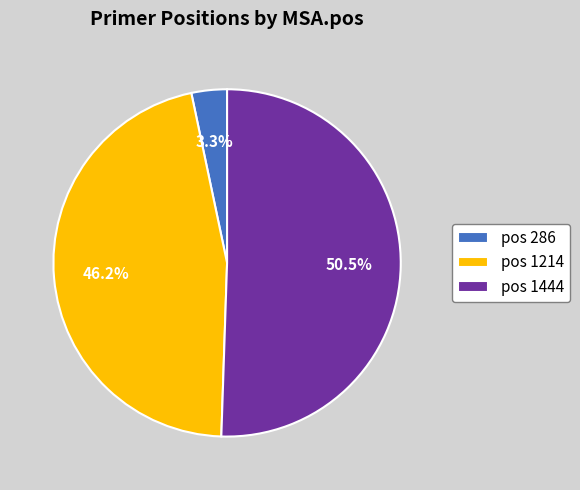

Which category accounts for the majority?

pos 1444